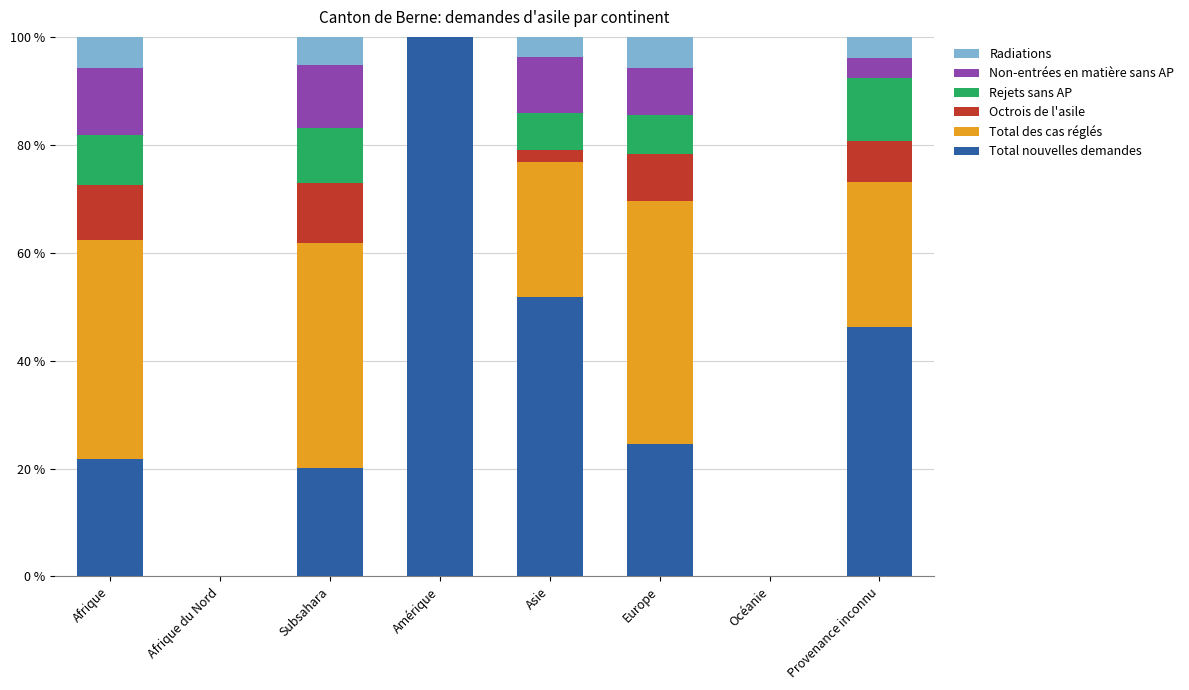

Count the number of categories in the chart.

8